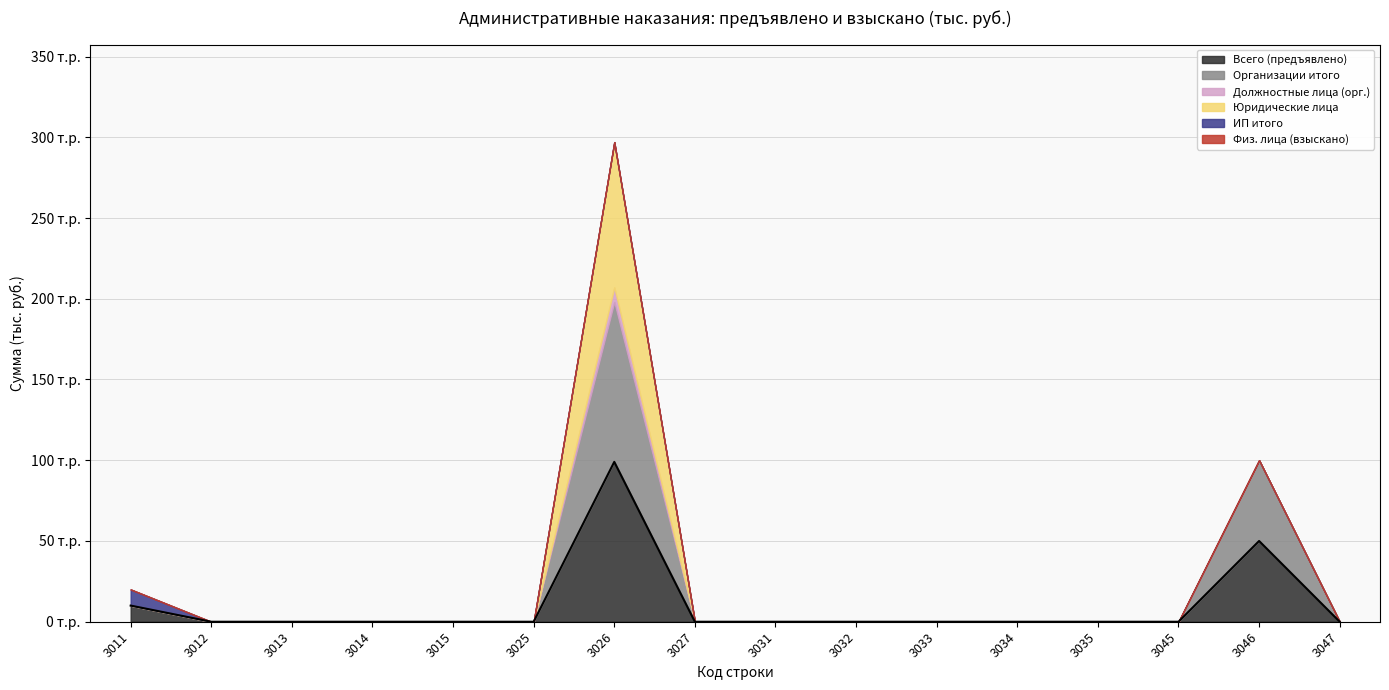

What is the highest value of the Всего (предъявлено) series?

99